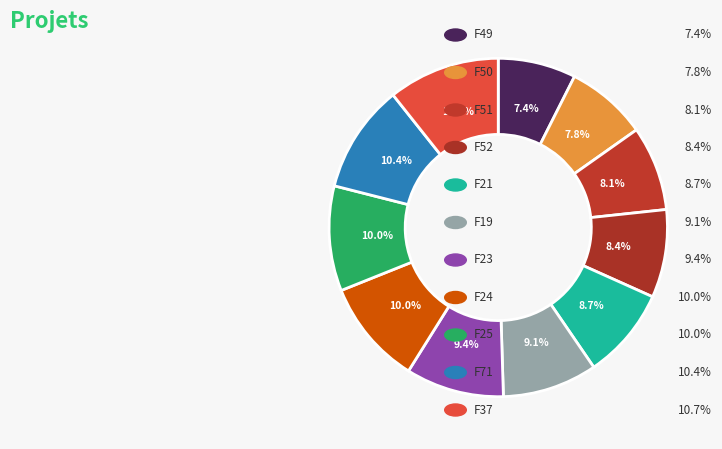

How many slices are in this pie chart?

11